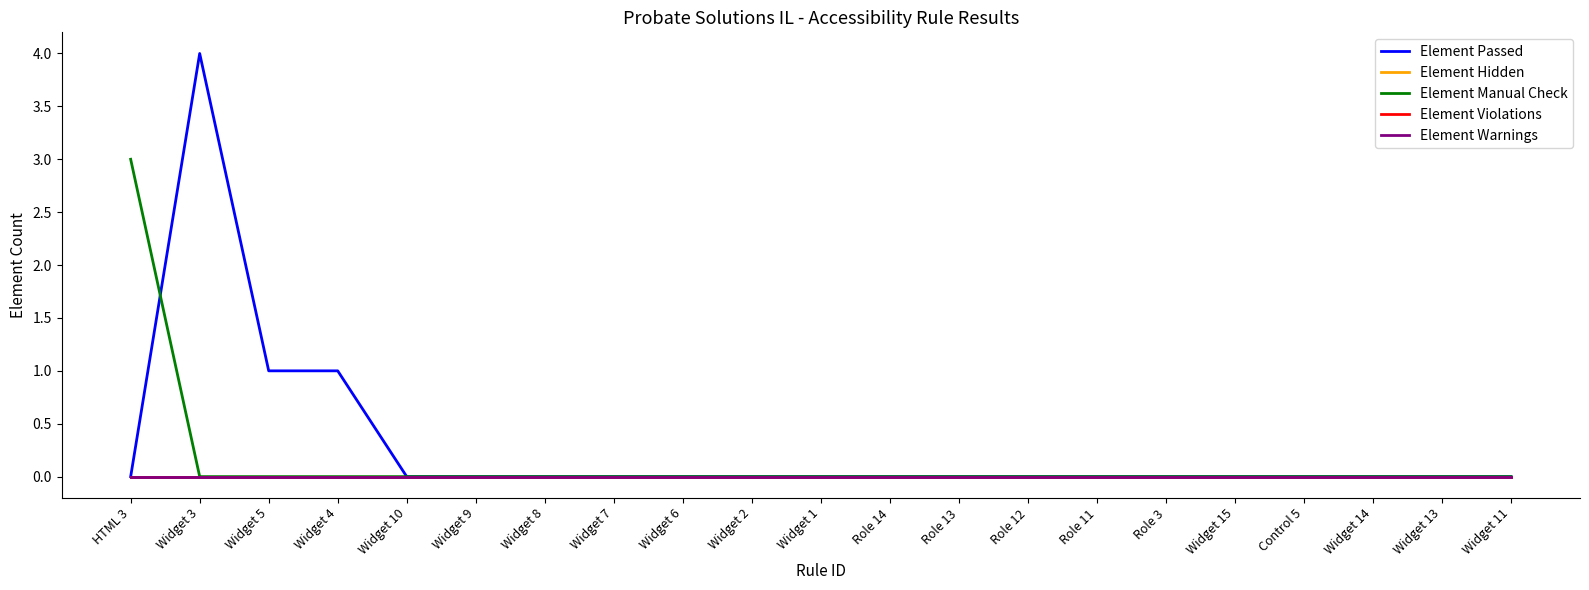

True or false: Element Manual Check and Element Violations cross at least once.

False